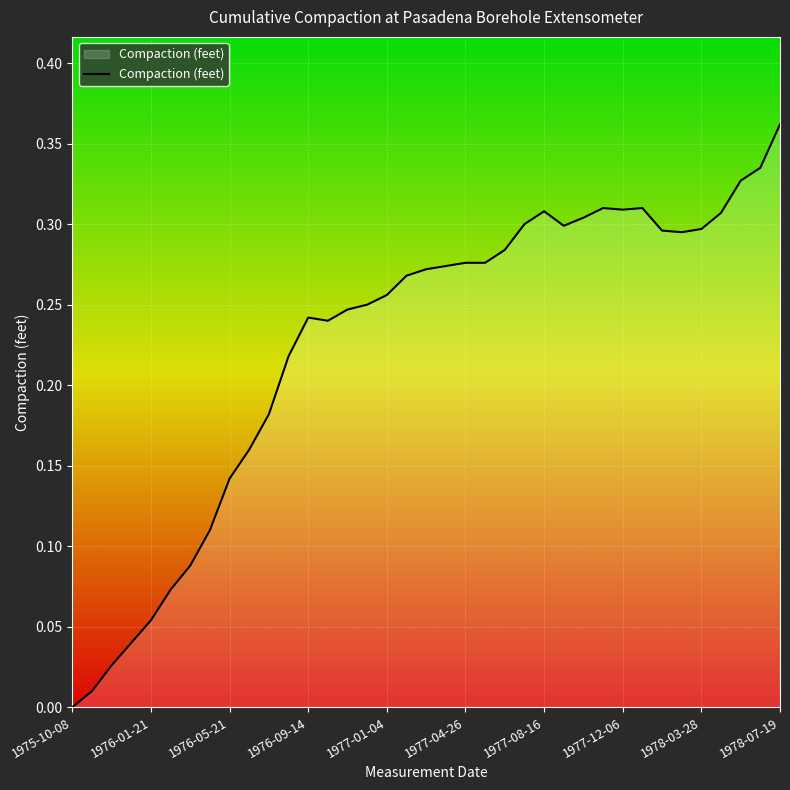

Which category has the lowest value across all series?

1975-10-08